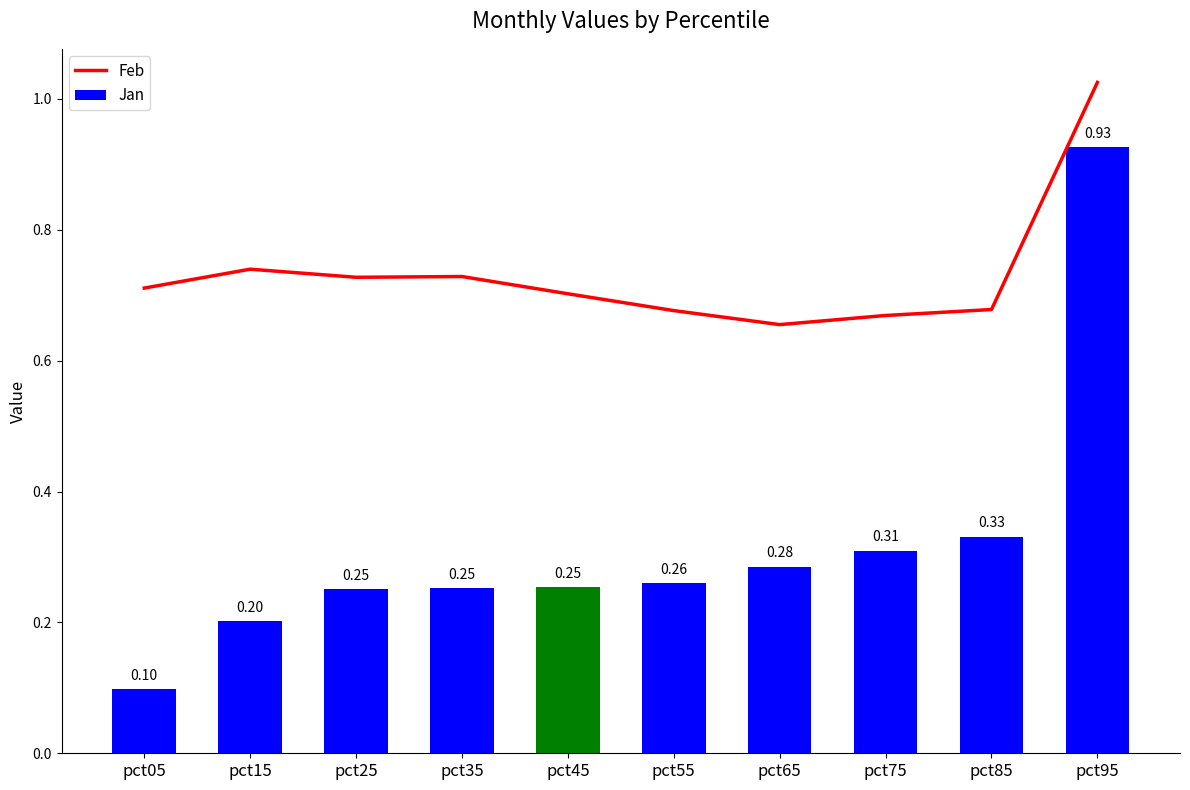

What is the smallest value displayed?

0.1